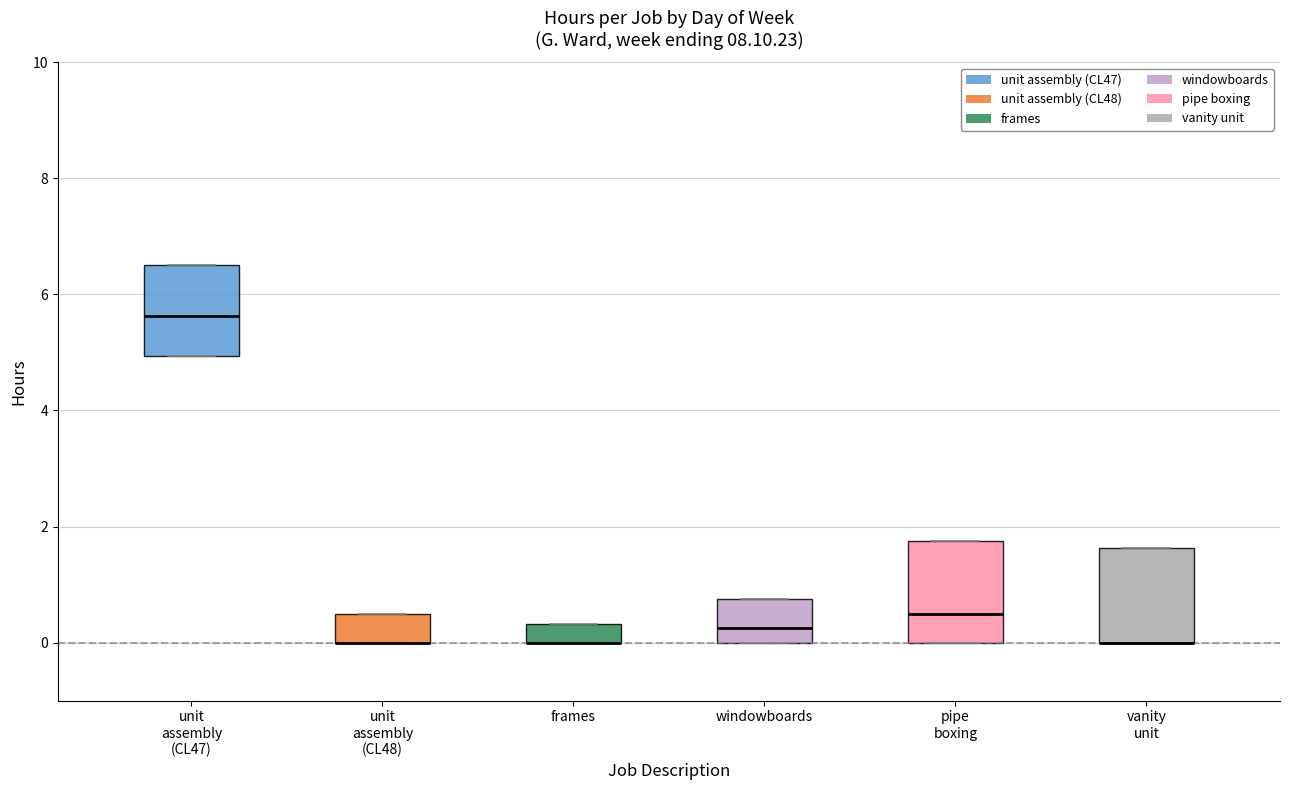

Reading left to right, read every box against the y-axis: the position of its median line, the range the box covers, and the ends of its whiskers. The values are not printed on the chart, so give them approximately, as read against the axis.

unit assembly (CL47): median 5.6, box 5.0 to 6.6, whiskers 5.0 to 6.6
unit assembly (CL48): median 0.0 (drawn on the box's lower edge), box 0.0 to 0.6, whiskers 0.0 to 0.6
frames: median 0.0 (drawn on the box's lower edge), box 0.0 to 0.4, whiskers 0.0 to 0.4
windowboards: median 0.2, box 0.0 to 0.8, whiskers 0.0 to 0.8
pipe boxing: median 0.6, box 0.0 to 1.8, whiskers 0.0 to 1.8
vanity unit: median 0.0 (drawn on the box's lower edge), box 0.0 to 1.6, whiskers 0.0 to 1.6